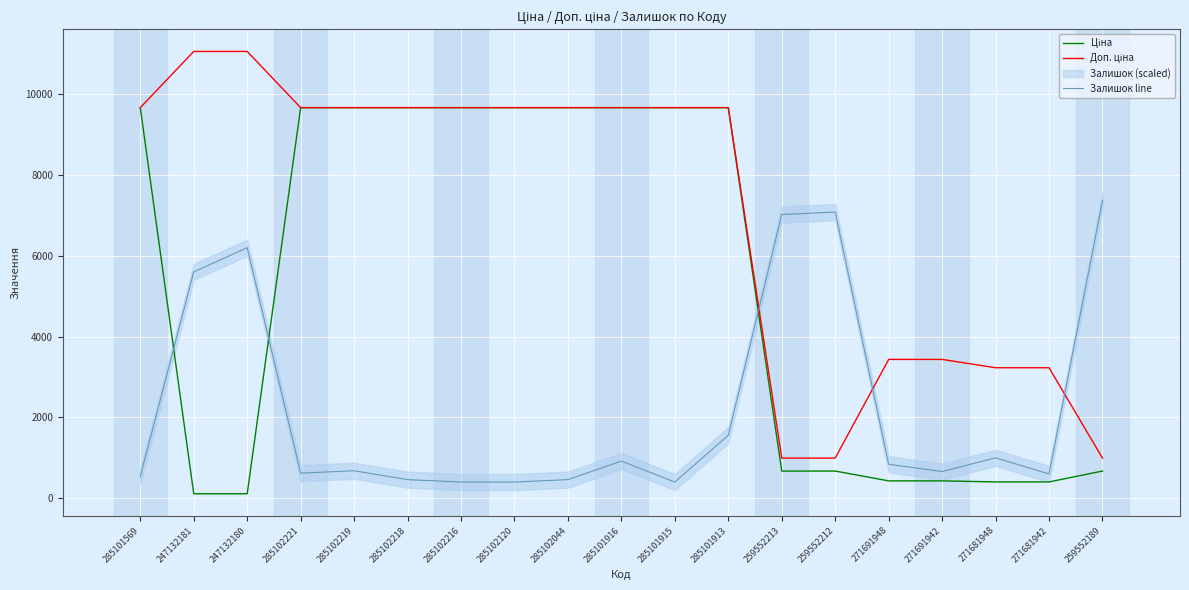

Where do Залишок line and Доп. ціна first cross each other?

285101913 and 259552213